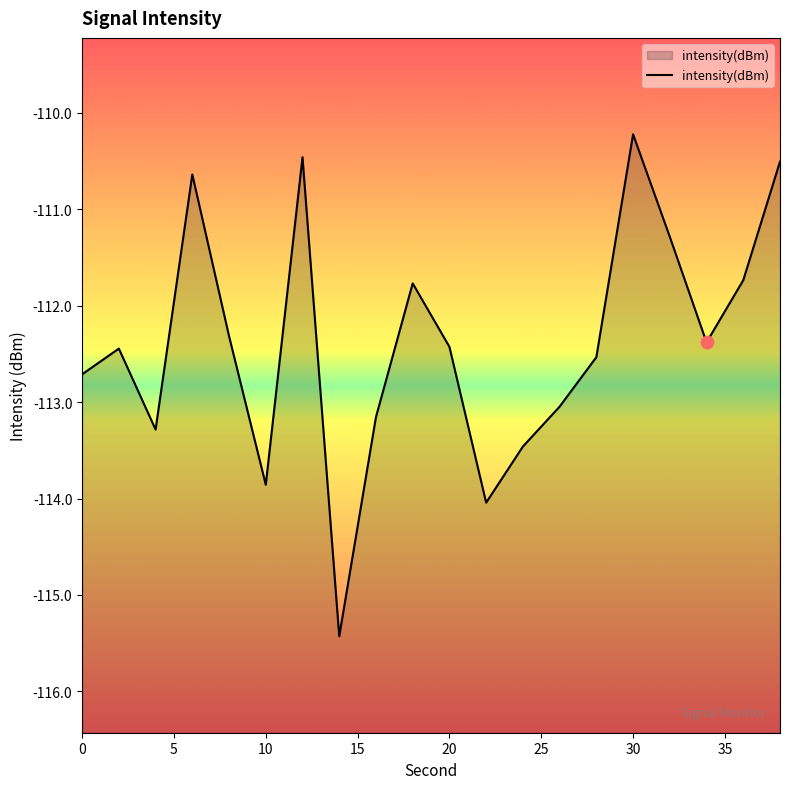

Which has a higher value, 18 or 32?

32